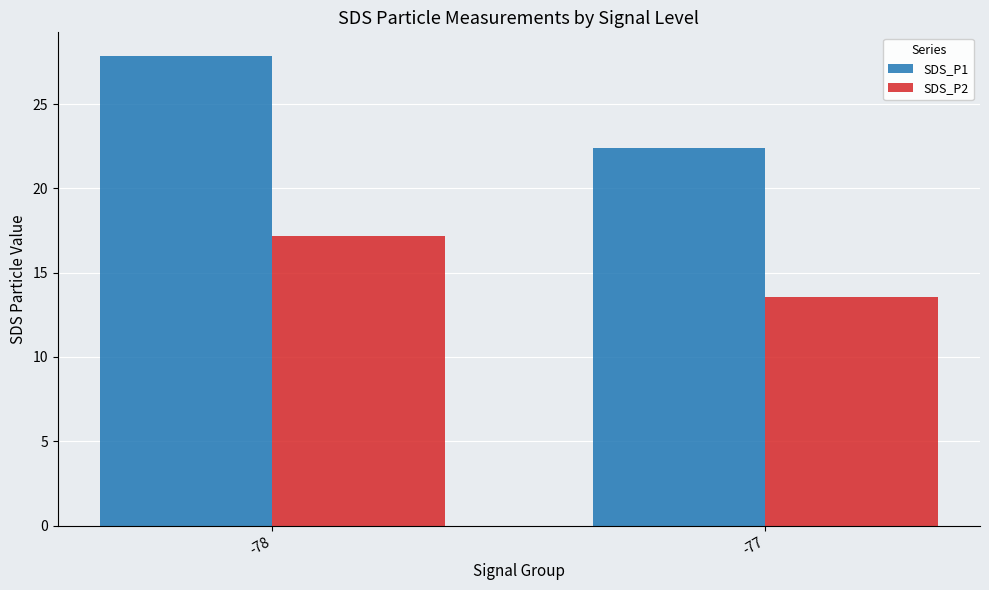

True or false: SDS_P1 has a value of 47.5 at -78.

False